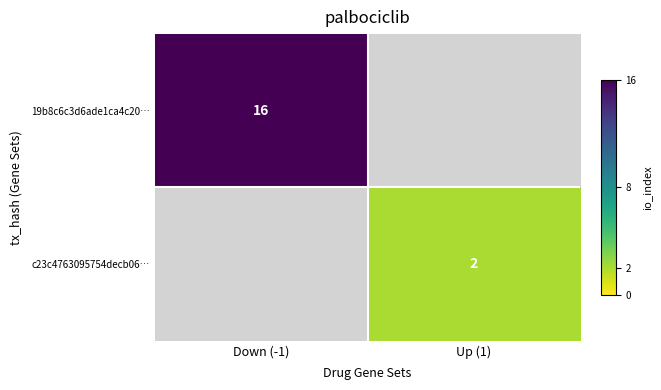

True or false: c23c4763095754decb06… has a value of 3 at Up (1).

False